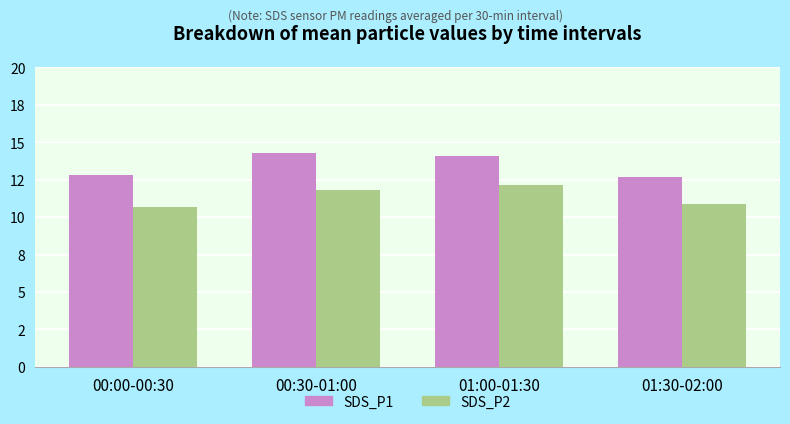

Where is SDS_P1 nearest to the value 13?

00:00-00:30